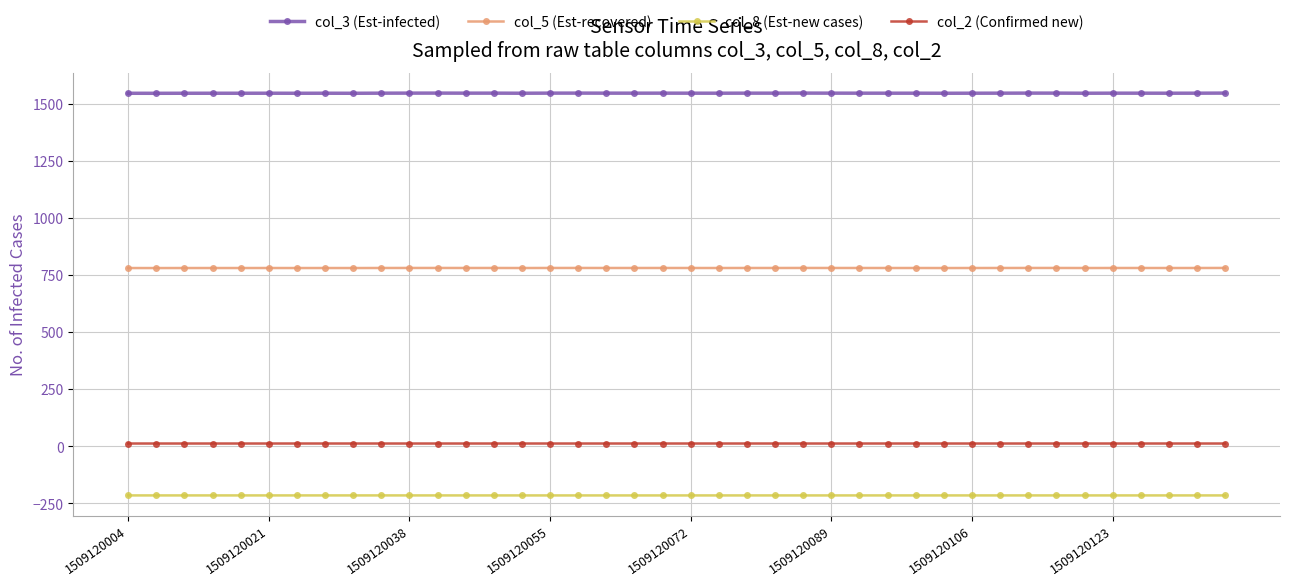

True or false: col_3 (Est-infected) and col_8 (Est-new cases) intersect in this chart.

False